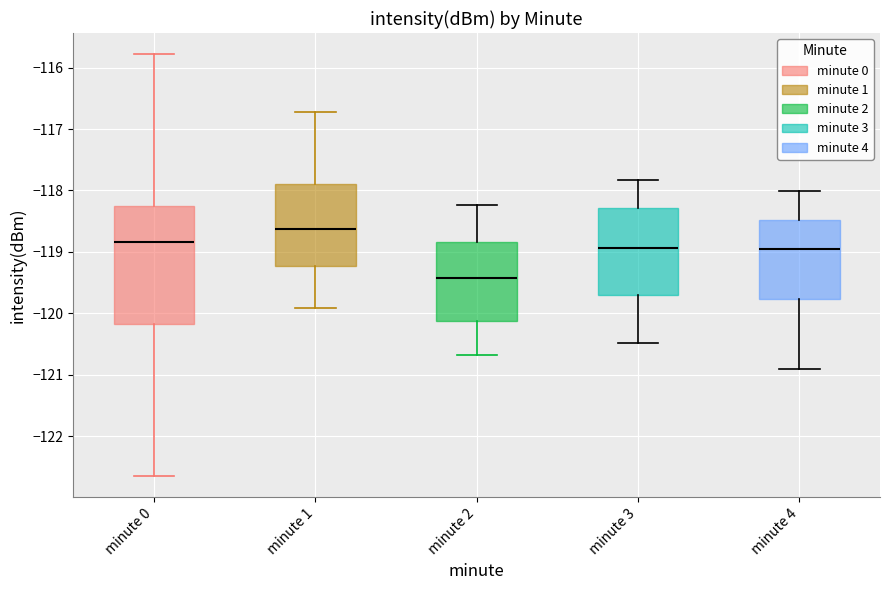

Reading left to right, transcribe this box plot: for each box, give where its median line is, the range the box spans, and where its two whiskers end, as read against the y-axis. The values are not printed on the chart, so give them approximately, as read against the axis.

minute 0: median -118.8, box -120.2 to -118.3, whiskers -122.7 to -115.8
minute 1: median -118.6, box -119.2 to -117.9, whiskers -119.9 to -116.7
minute 2: median -119.4, box -120.1 to -118.8, whiskers -120.7 to -118.2
minute 3: median -118.9, box -119.7 to -118.3, whiskers -120.5 to -117.8
minute 4: median -119.0, box -119.8 to -118.5, whiskers -120.9 to -118.0